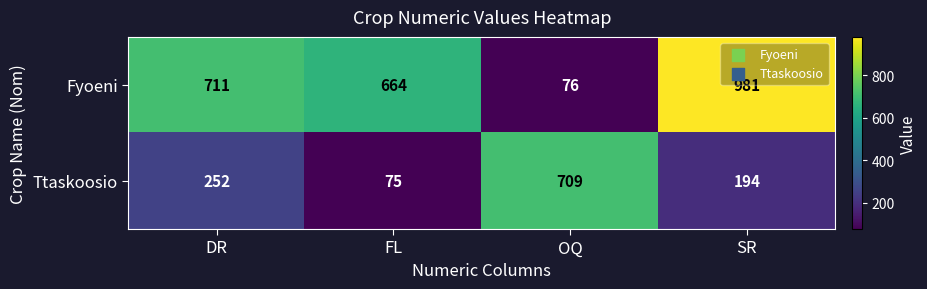

What is the average value of the Fyoeni series?

608